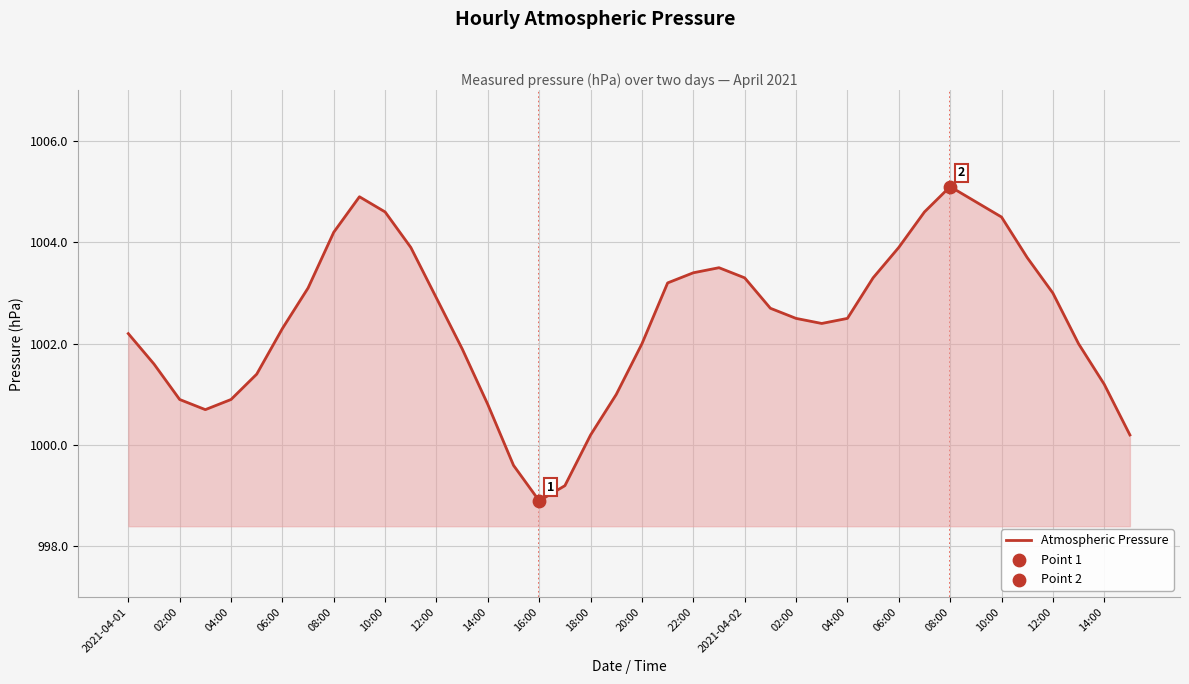

What is the maximum value shown in the chart?

1005.1